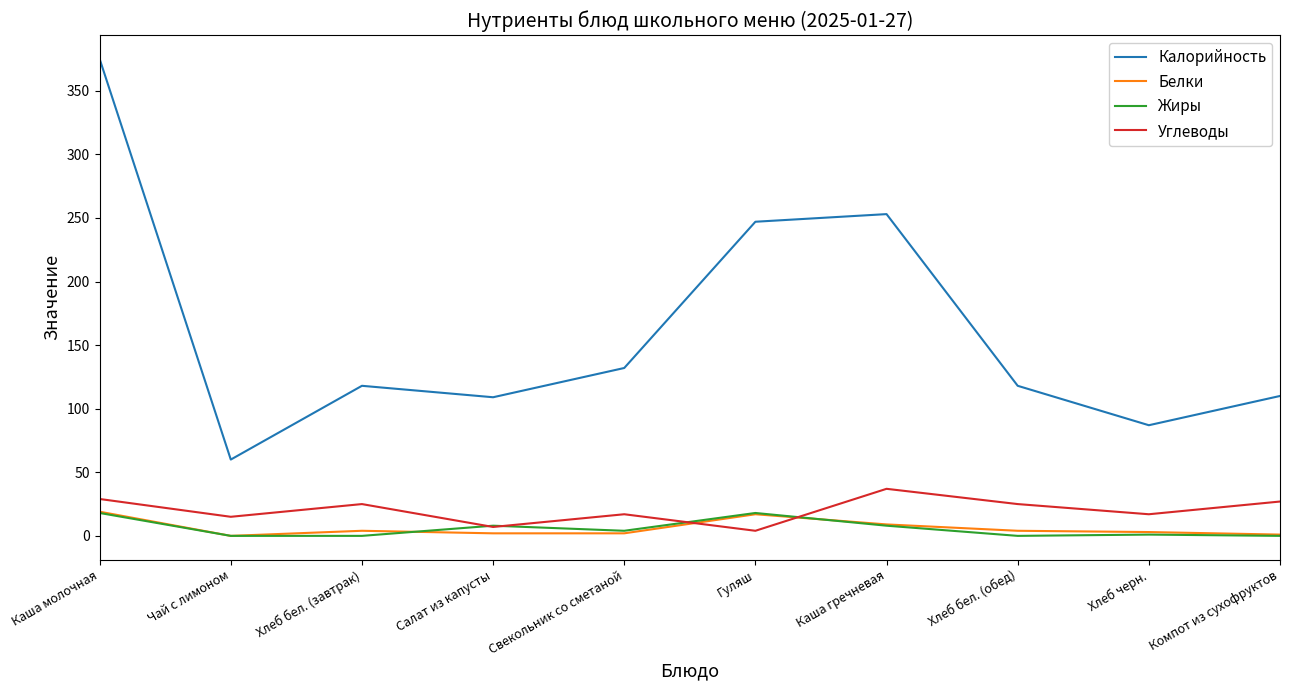

At which category does the chart reach its peak across all series?

Каша молочная